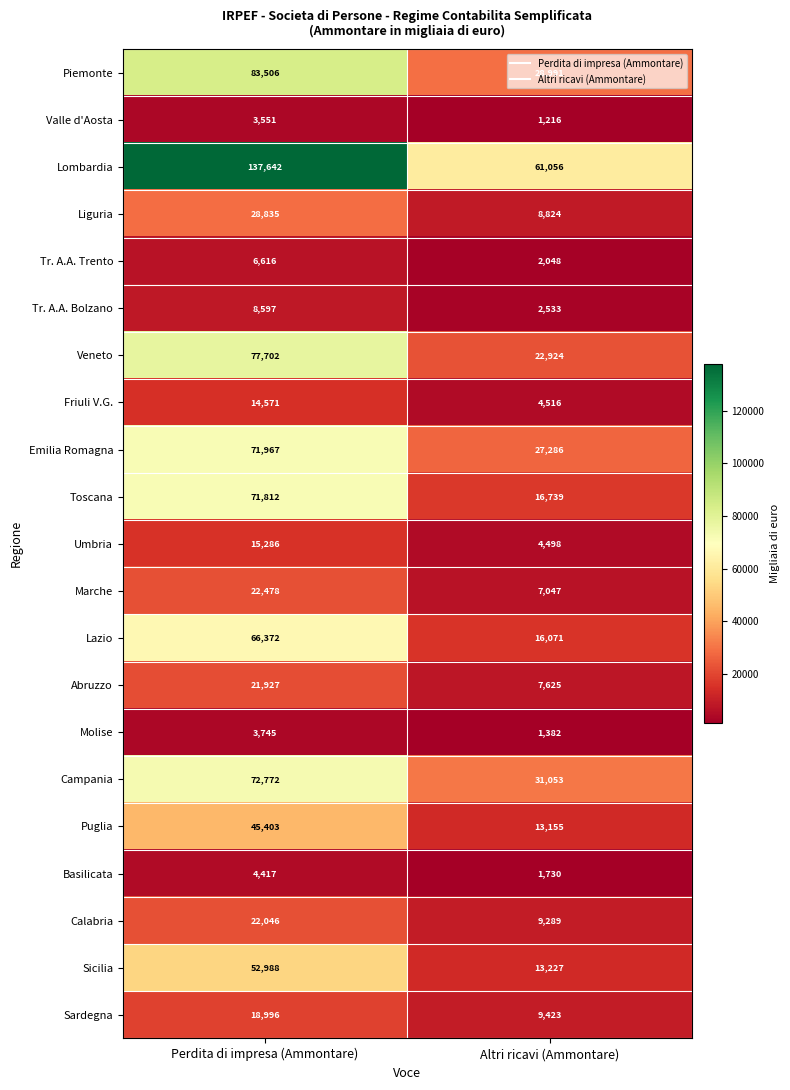

At how many categories does at least one series exceed 23600?

2